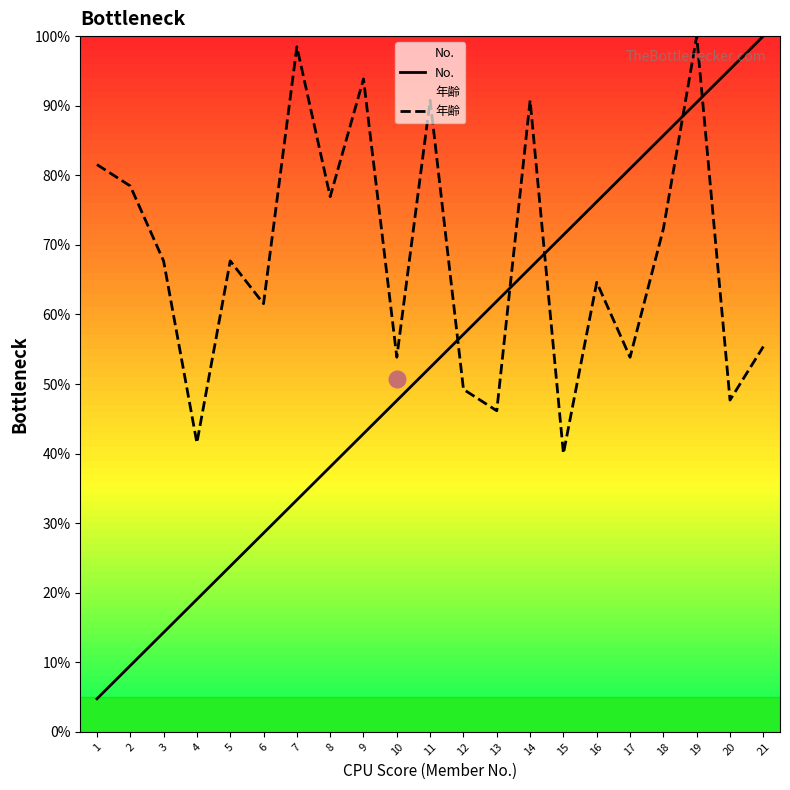

Reading left to right, transcribe all the data shown in this chart.

No.: 1=4.8	2=9.5	3=14.3	4=19.0	5=23.8	6=28.6	7=33.3	8=38.1	9=42.9	10=47.6	11=52.4	12=57.1	13=61.9	14=66.7	15=71.4	16=76.2	17=81.0	18=85.7	19=90.5	20=95.2	21=100.0
年齢: 1=81.5	2=78.5	3=67.7	4=41.5	5=67.7	6=61.5	7=98.5	8=76.9	9=93.8	10=53.8	11=90.8	12=49.2	13=46.2	14=90.8	15=40.0	16=64.6	17=53.8	18=72.3	19=100.0	20=47.7	21=55.4